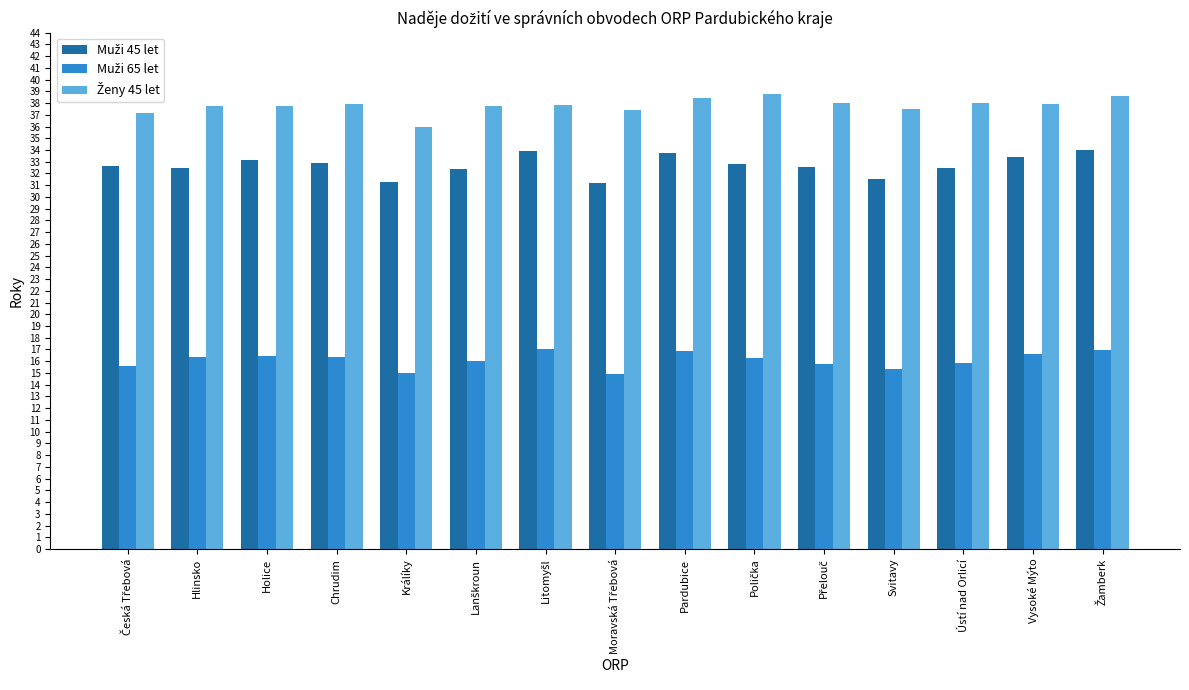

What is the greatest value displayed?

38.8